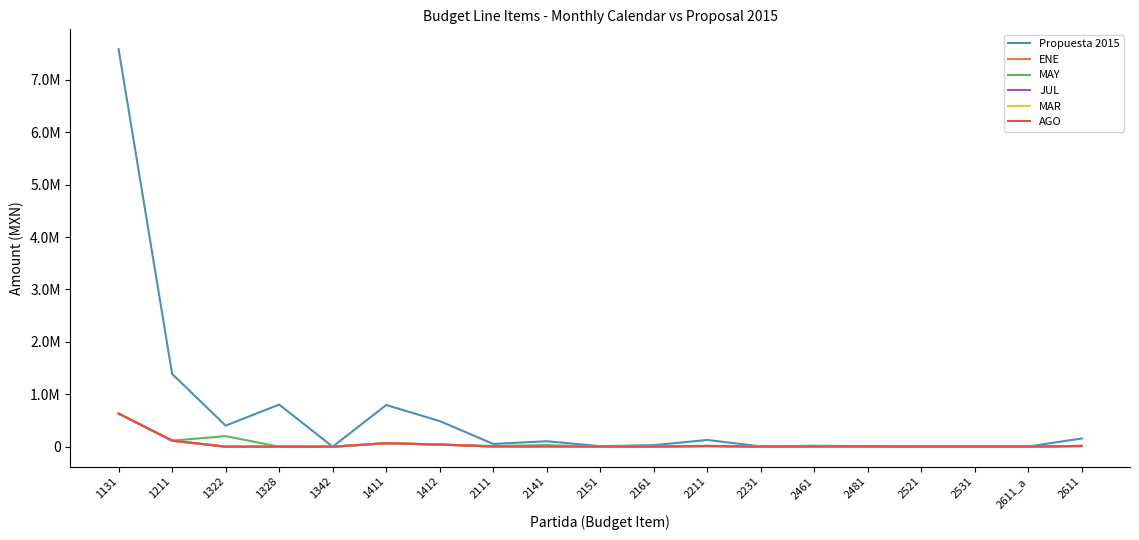

Between 1328 and 2151, which series saw the biggest shift?

Propuesta 2015